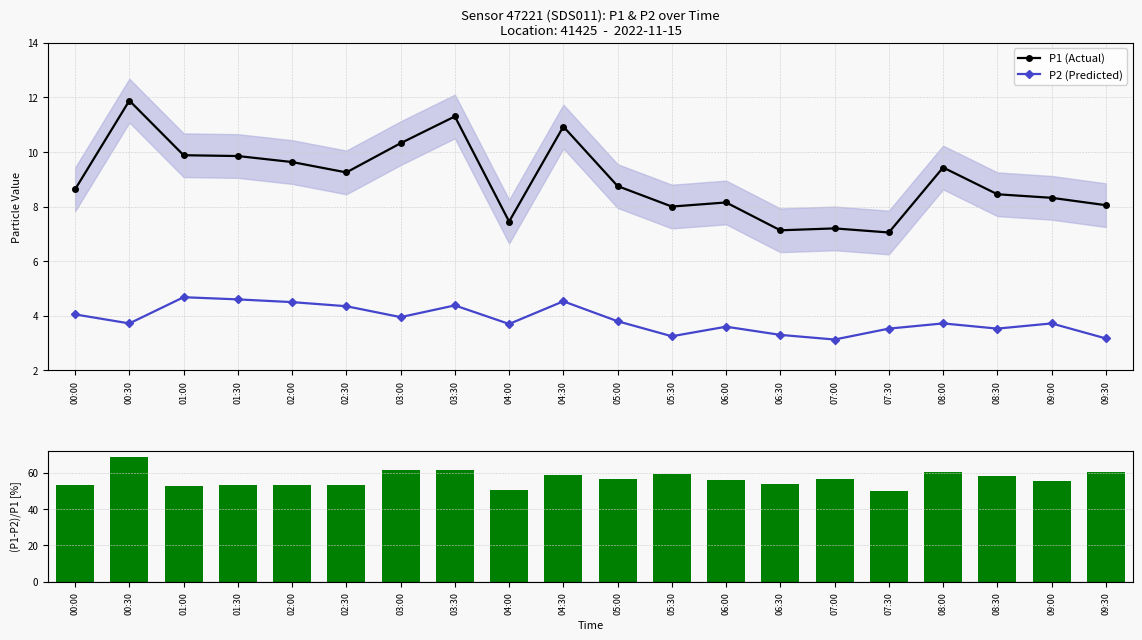

Reading right to left, extract all data points from this chart.

P1 (Actual): 8.1	8.3	8.4	9.4	7.0	7.2	7.1	8.2	8.0	8.8	10.9	7.5	11.3	10.3	9.2	9.6	9.8	9.9	11.9	8.6
P2 (Predicted): 3.2	3.7	3.5	3.7	3.5	3.1	3.3	3.6	3.2	3.8	4.5	3.7	4.4	4.0	4.3	4.5	4.6	4.7	3.7	4.0
(P1-P2)/P1 [%]: 60.6	55.3	58.2	60.6	49.9	56.5	53.7	55.8	59.4	56.6	58.6	50.3	61.2	61.7	53.0	53.3	53.3	52.6	68.7	53.1